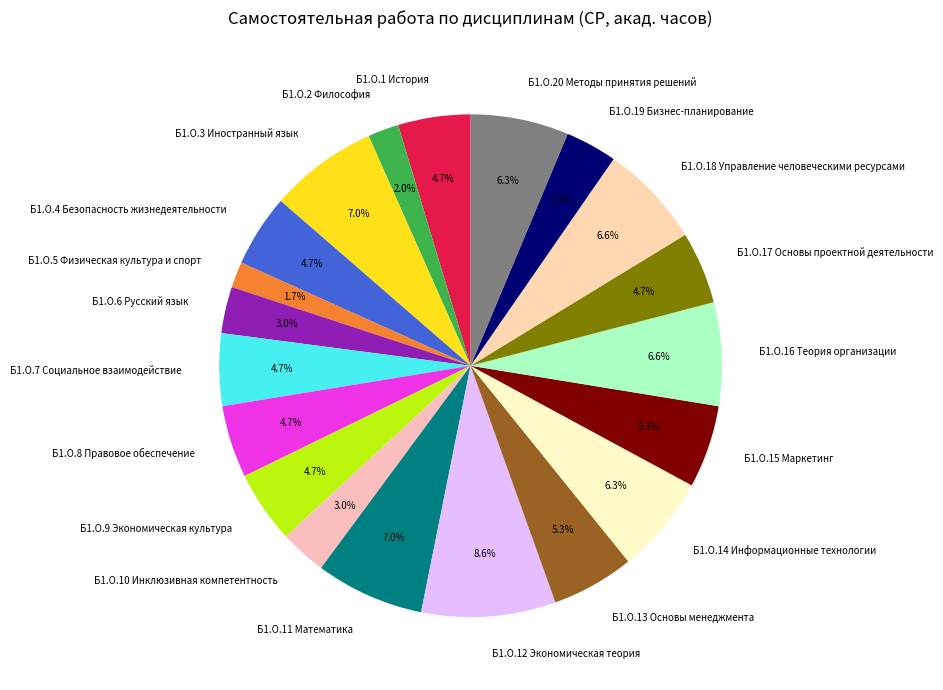

Which slice is the largest?

Б1.О.12 Экономическая теория